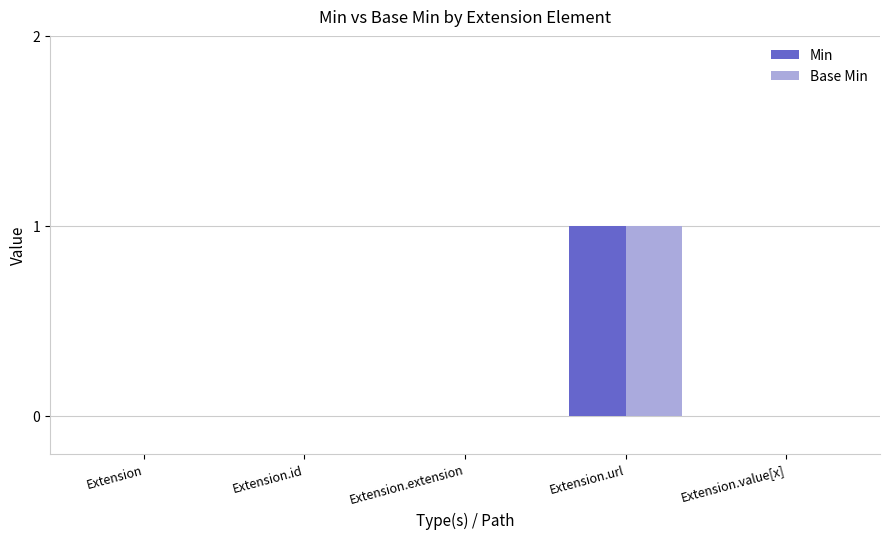

At which label does Base Min reach its peak?

Extension.url